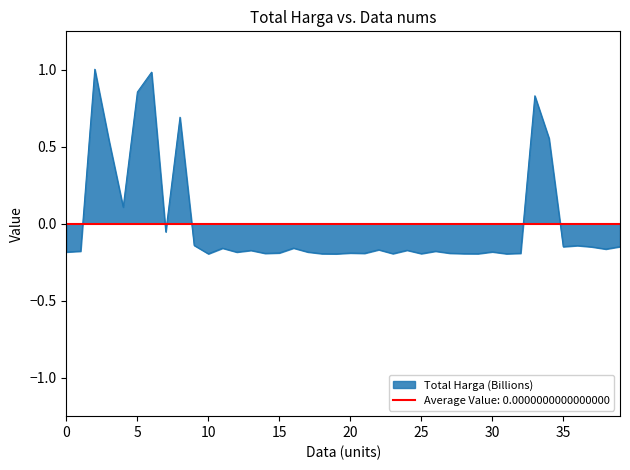

How many values are below 0?

32